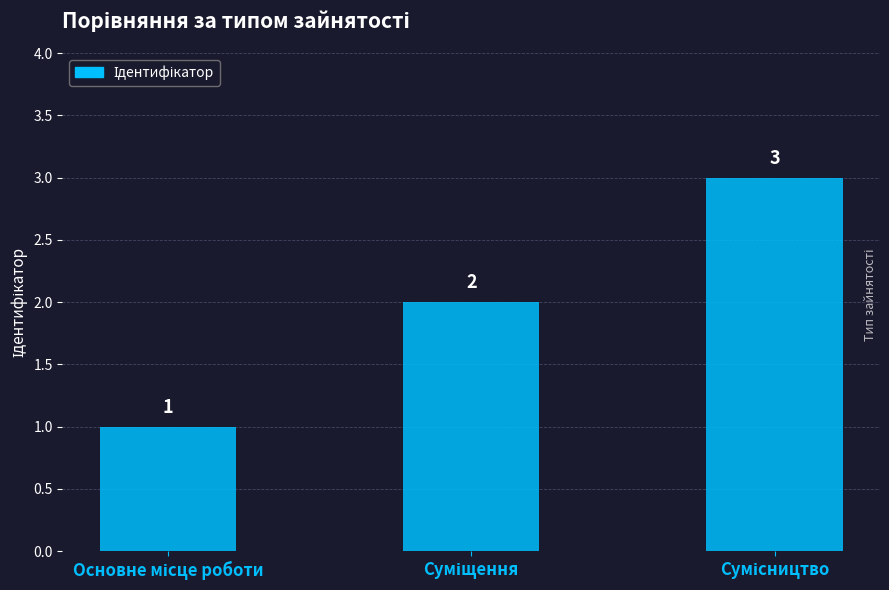

What is the difference between the maximum and minimum values?

2